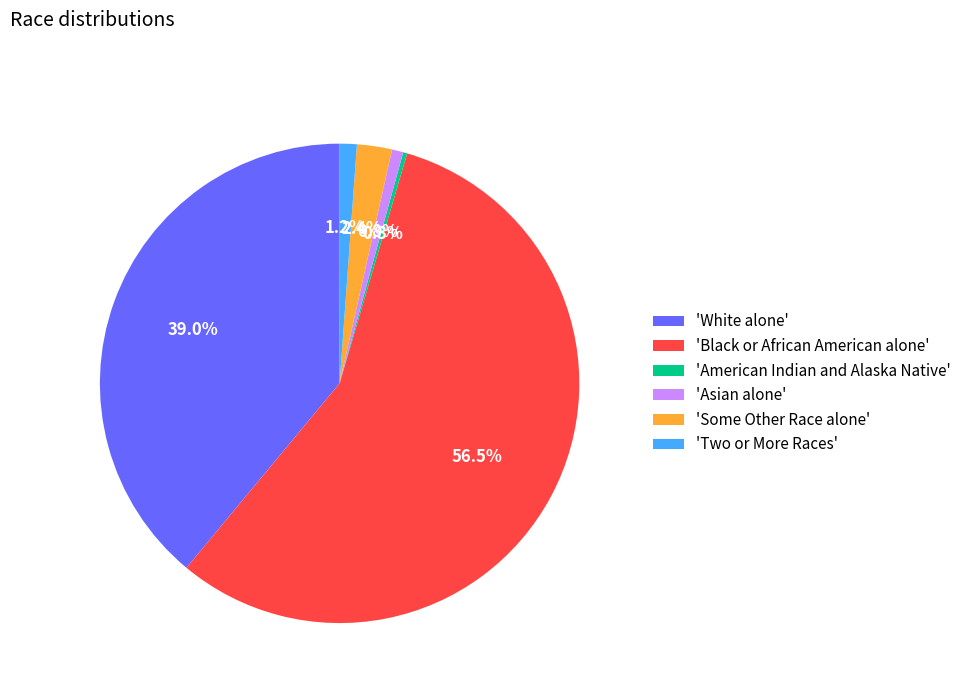

Is there any slice that represents more than half of the pie?

Yes